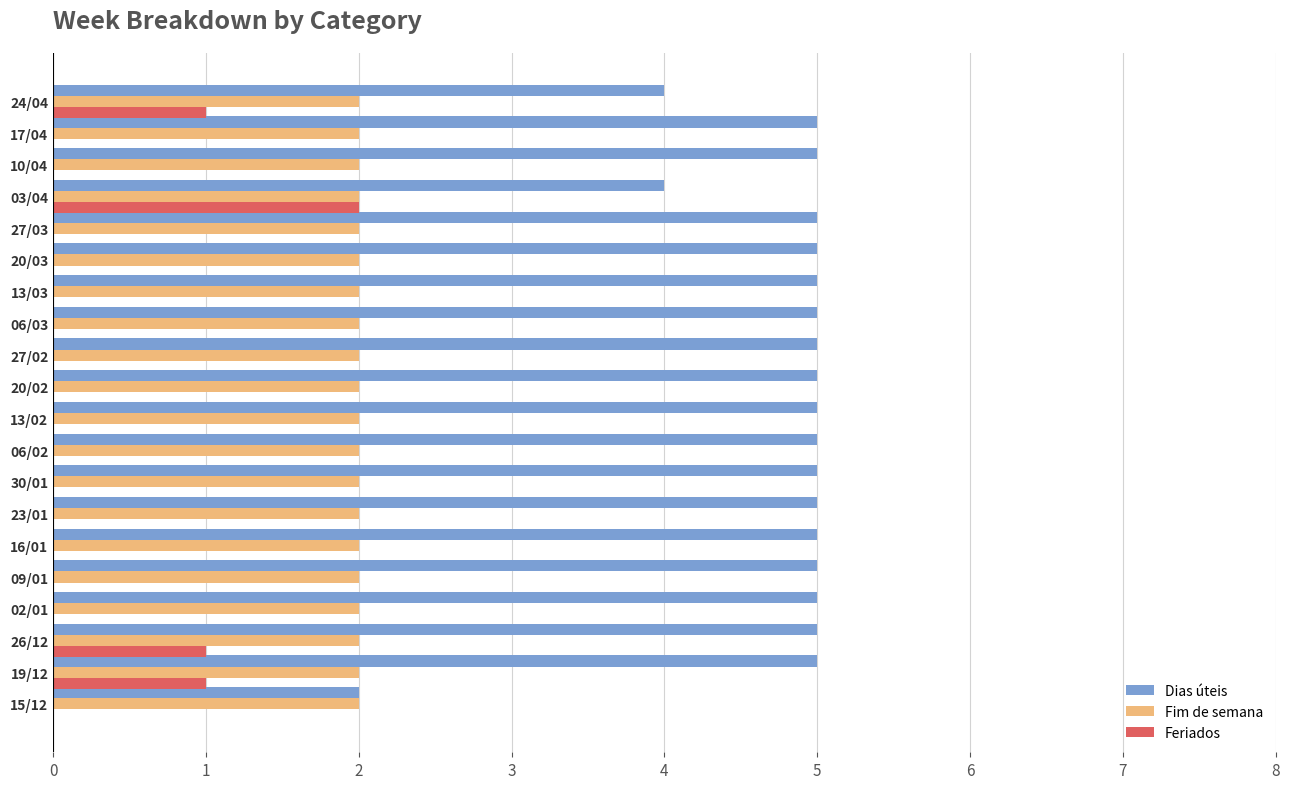

The value of Feriados at 15/12 is 1. True or false?

False